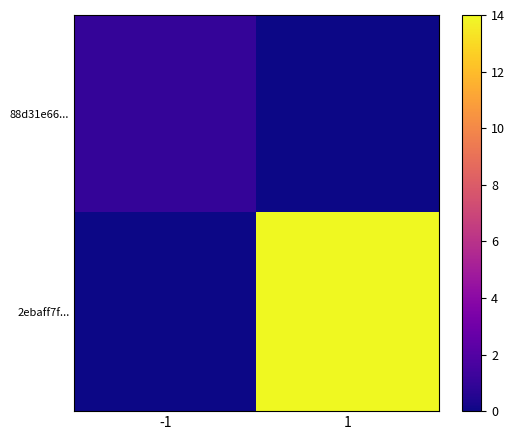

Reading right to left, what are all the values shown in this chart?

88d31e66...: 1=0	-1=1
2ebaff7f...: 1=14	-1=0